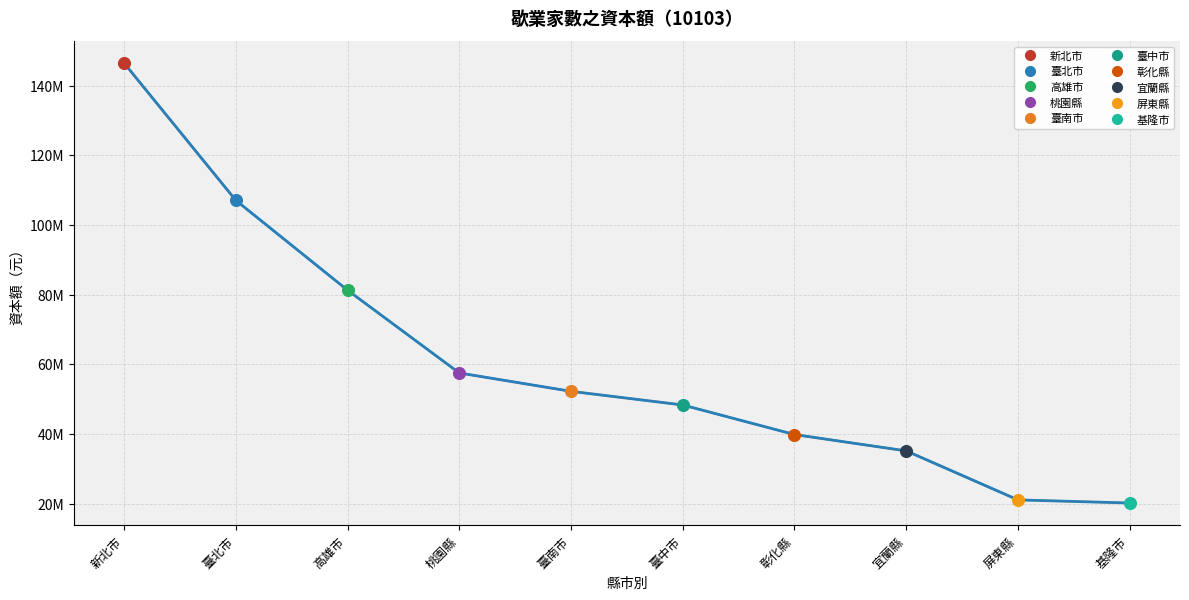

Approximately how many times larger is the value at 新北市 compared to 屏東縣?

7.0